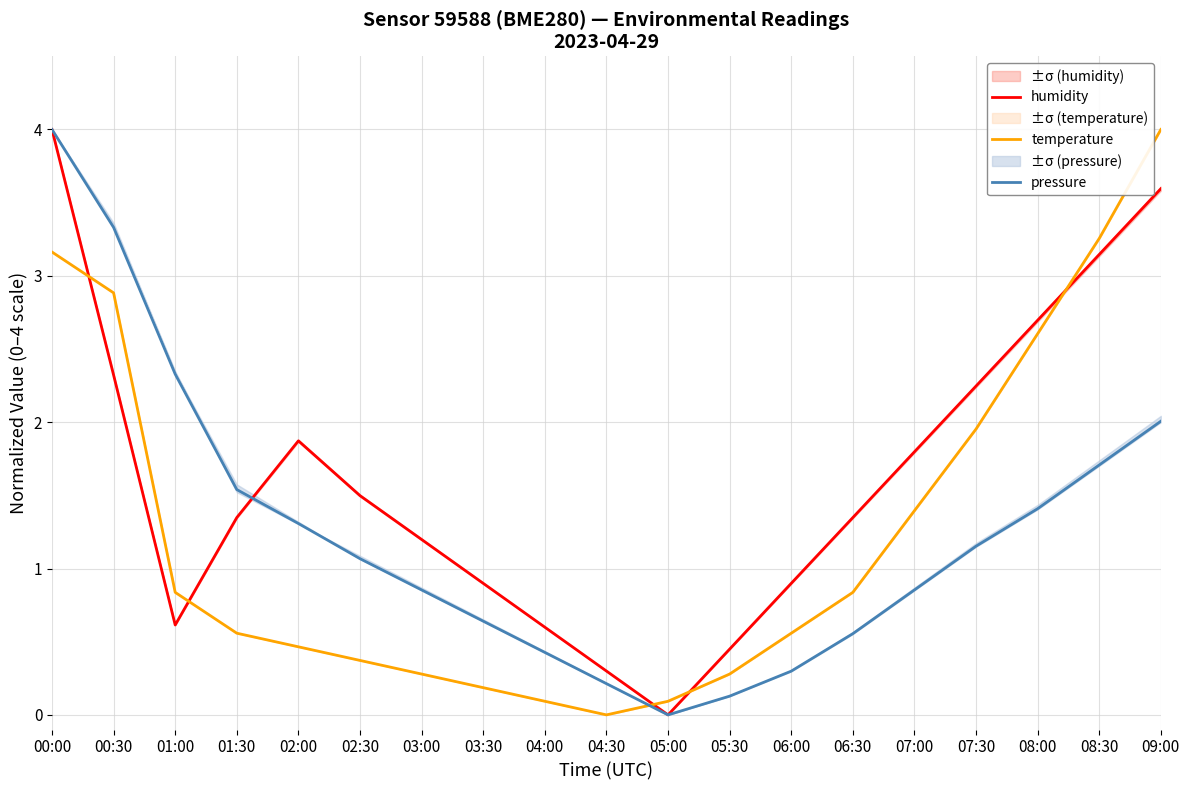

How many interior local valleys does the humidity series have?

2